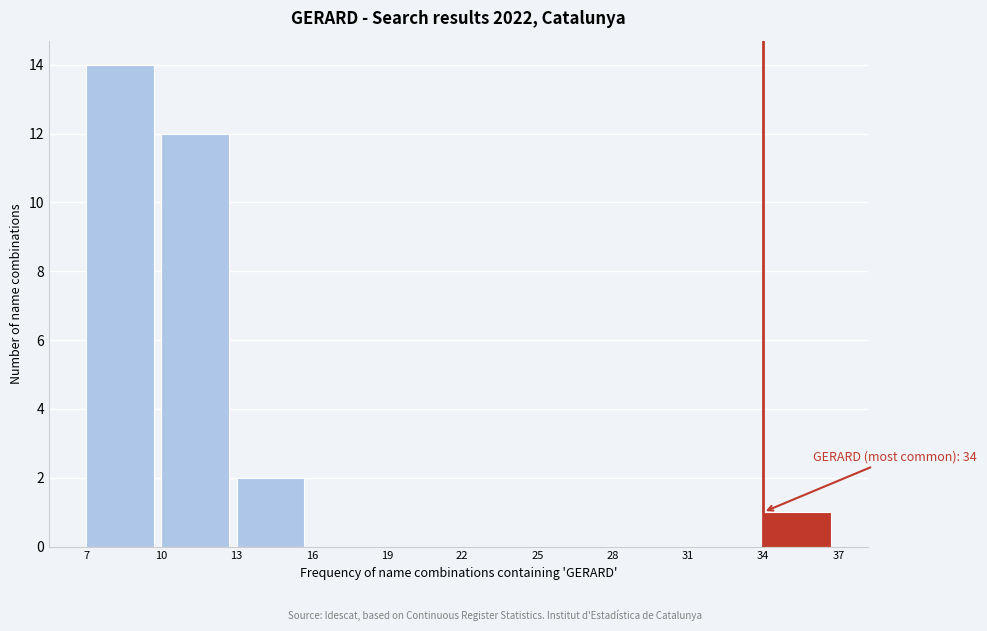

Which range on the x-axis has the tallest bar?

7 to 10